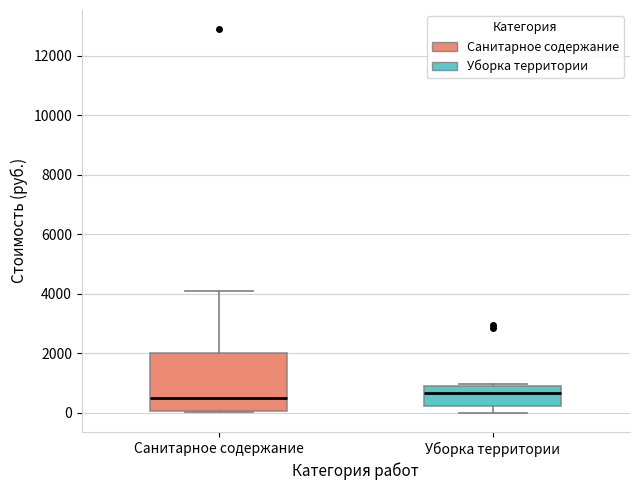

Where does the upper whisker of the box for Санитарное содержание end on the y-axis? The values are not printed on the chart, so give them approximately, as read against the axis.

4000